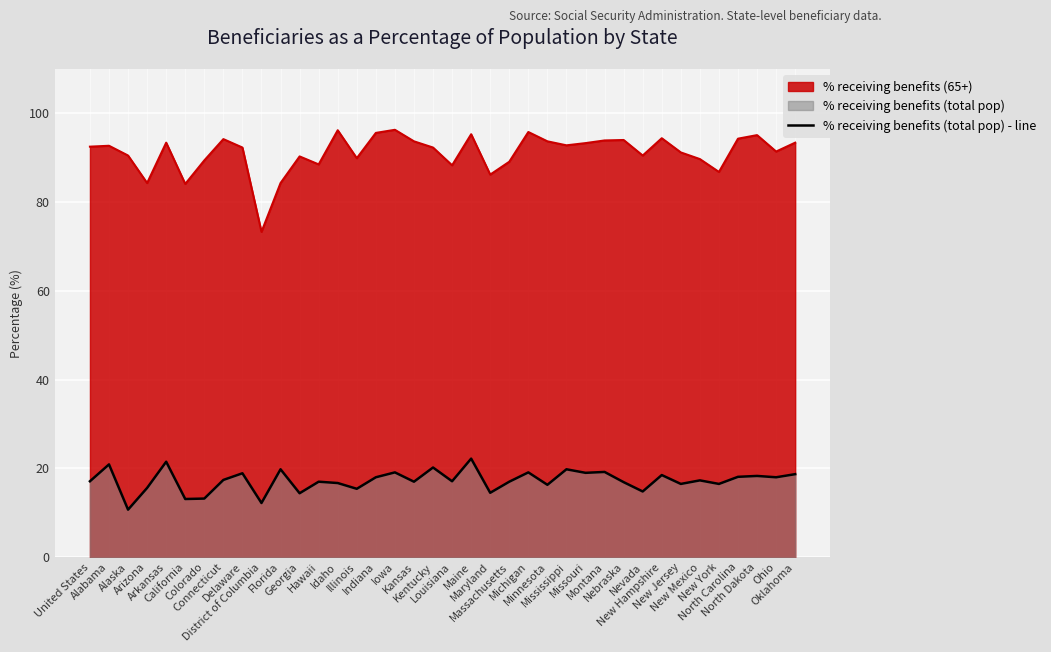

What is the label of the 18th point from the right?

Maine